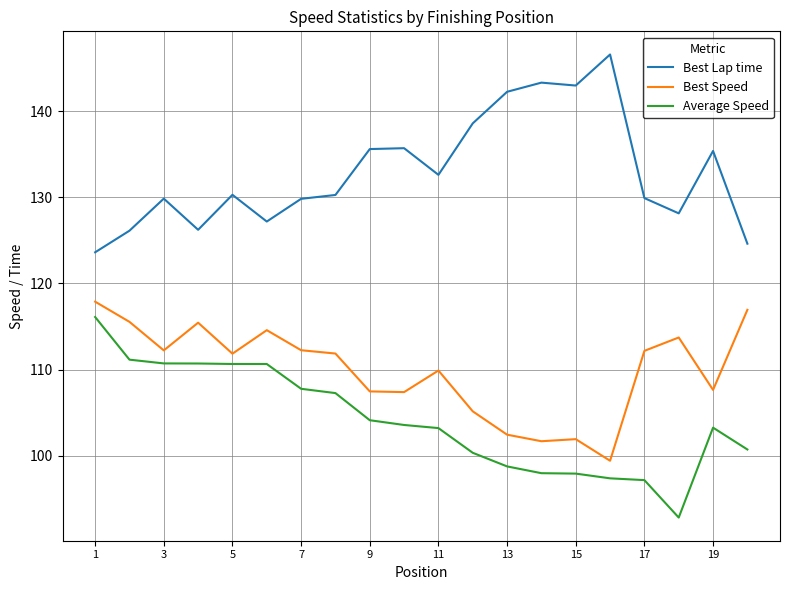

How many categories are shown in the chart?

20